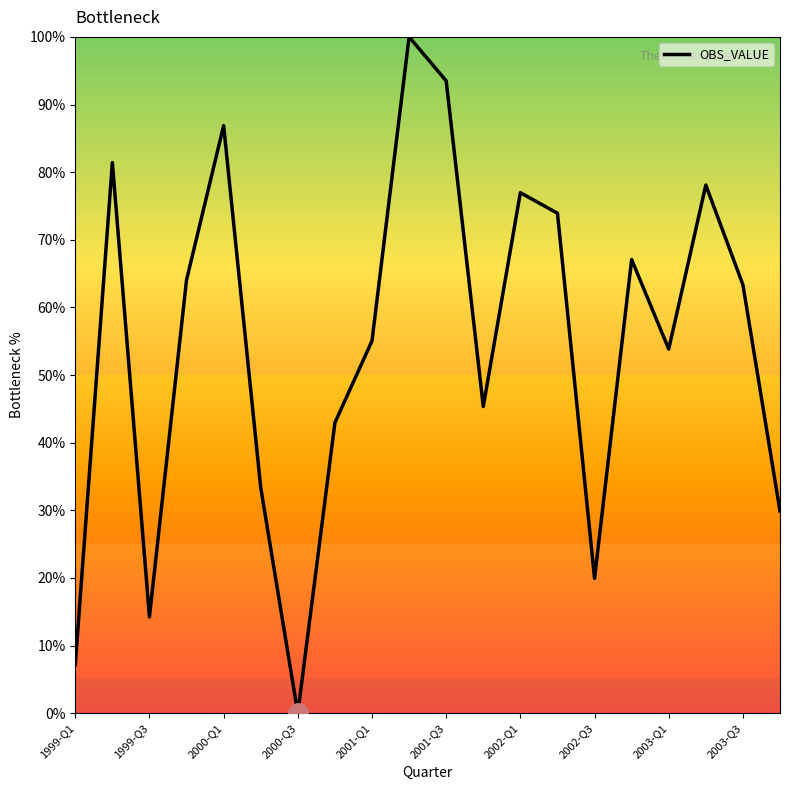

What is the difference between the maximum and minimum values?

100.0